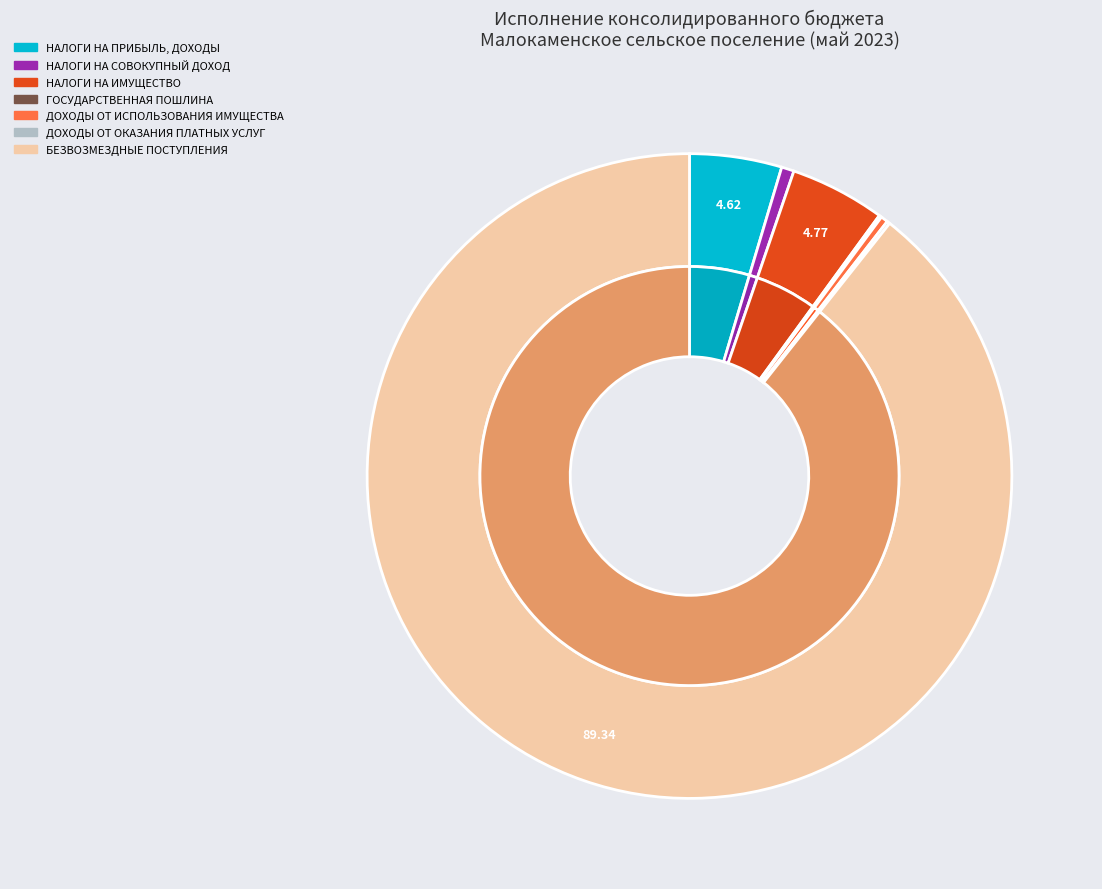

Which slice is the smallest?

ГОСУДАРСТВЕННАЯ ПОШЛИНА